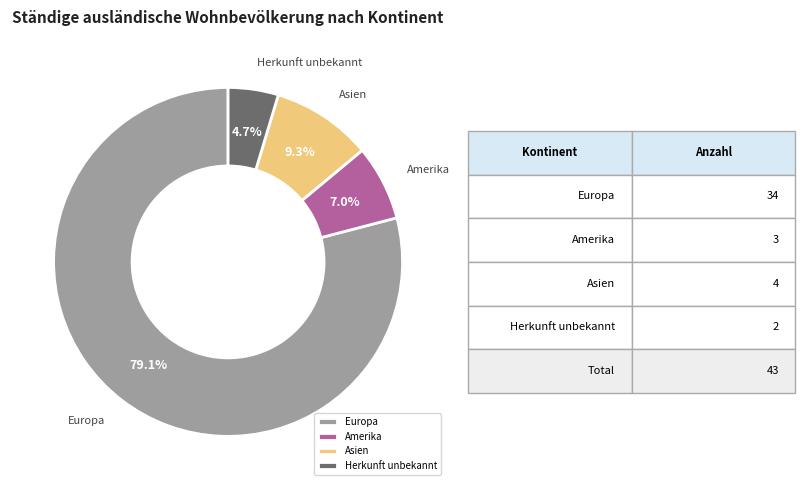

Which category has the smallest portion of the pie?

Herkunft unbekannt